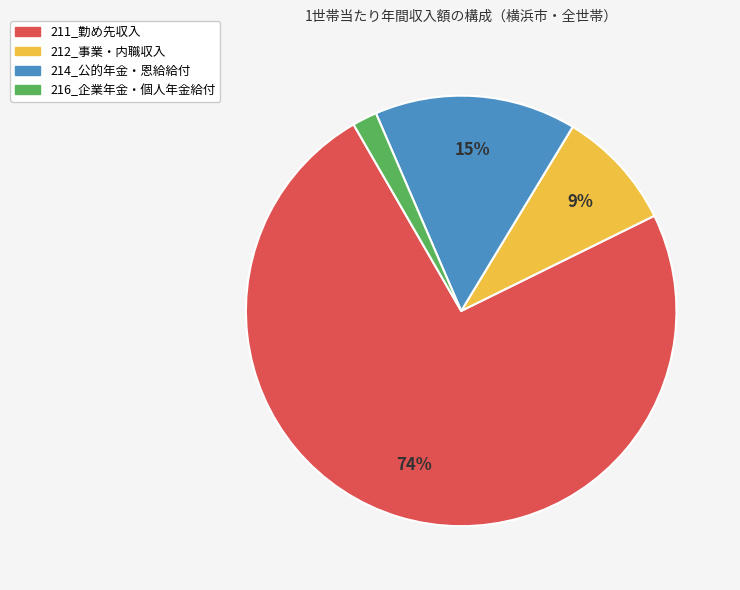

To the nearest percent, what portion does 211_勤め先収入 represent?

74%